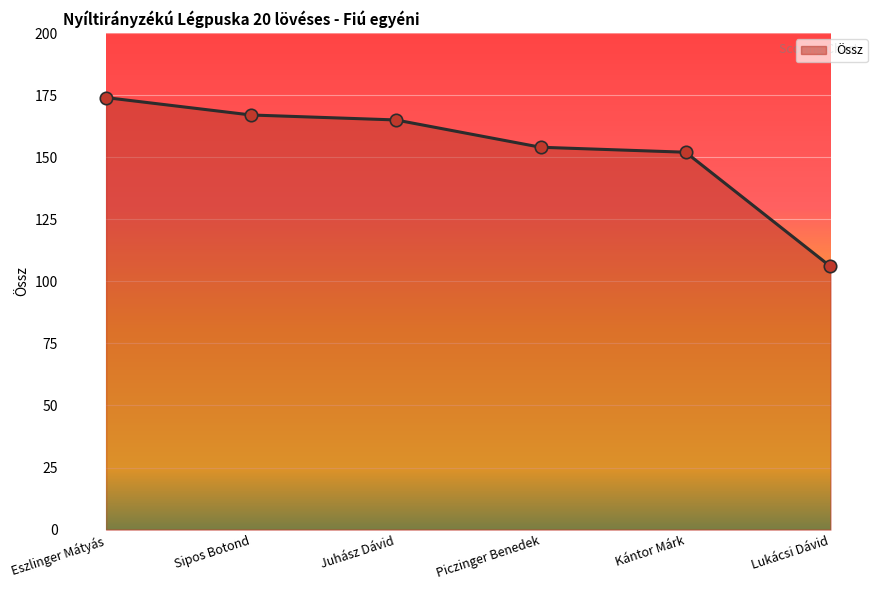

What is the change in value from Eszlinger Mátyás to Sipos Botond?

-7